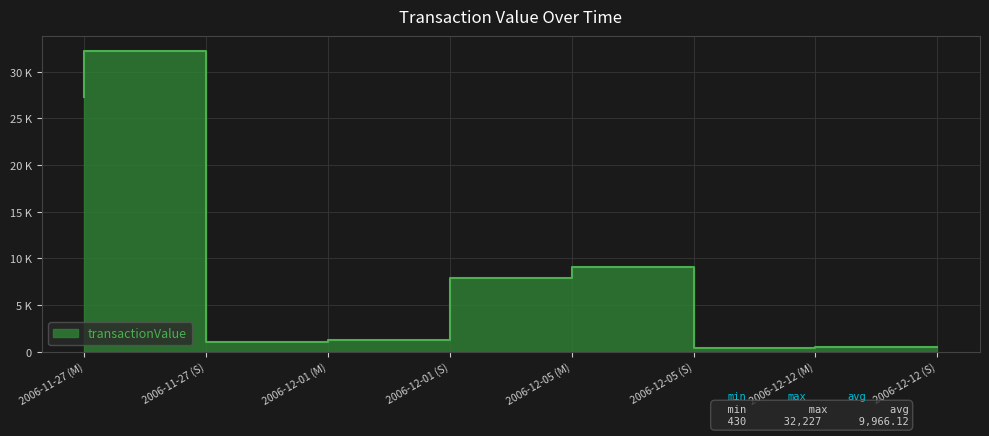

How many points are lower than both their immediate neighbors (excluding endpoints)?

2